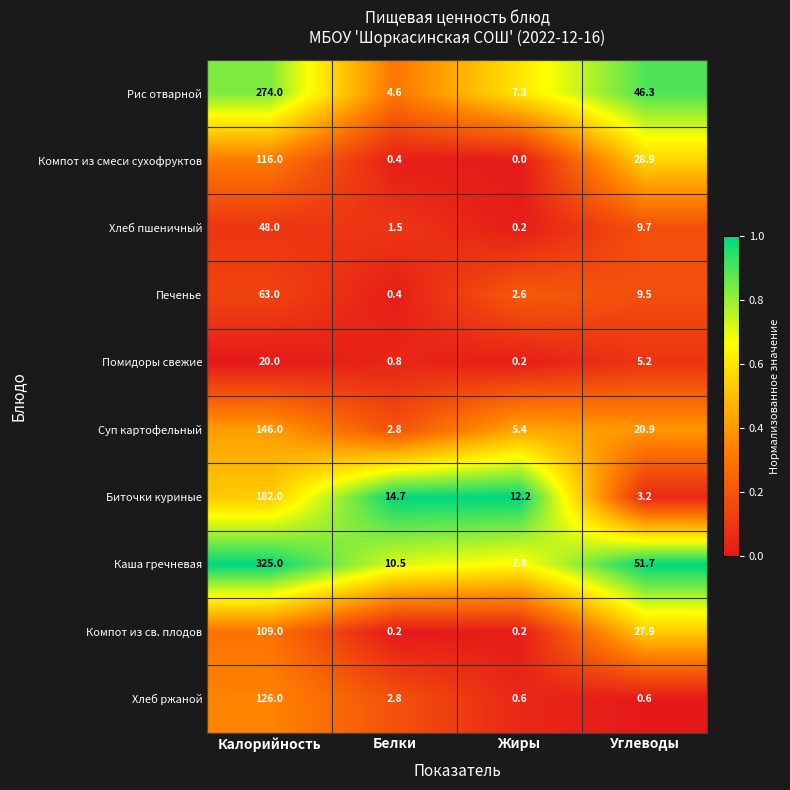

At which label does Рис отварной first exceed 46?

Калорийность